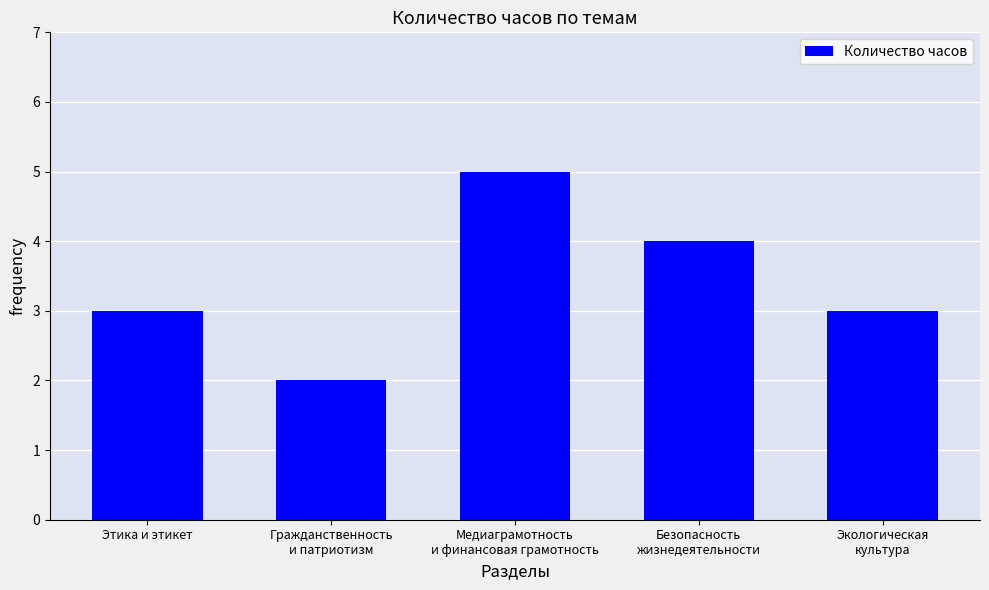

What is the greatest value displayed?

5